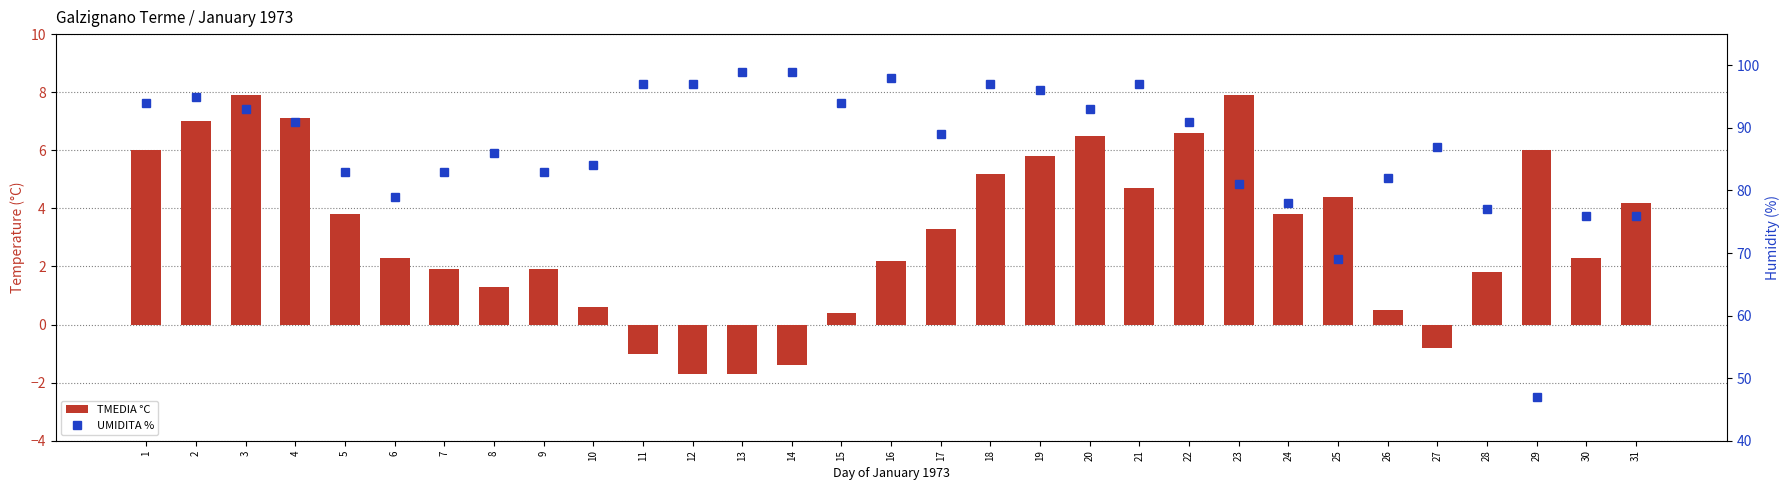

Reading right to left, extract all data points from this chart.

TMEDIA °C: 4.2	2.3	6.0	1.8	-0.8	0.5	4.4	3.8	7.9	6.6	4.7	6.5	5.8	5.2	3.3	2.2	0.4	-1.4	-1.7	-1.7	-1.0	0.6	1.9	1.3	1.9	2.3	3.8	7.1	7.9	7.0	6.0
UMIDITA %: 76.0	76.0	47.0	77.0	87.0	82.0	69.0	78.0	81.0	91.0	97.0	93.0	96.0	97.0	89.0	98.0	94.0	99.0	99.0	97.0	97.0	84.0	83.0	86.0	83.0	79.0	83.0	91.0	93.0	95.0	94.0